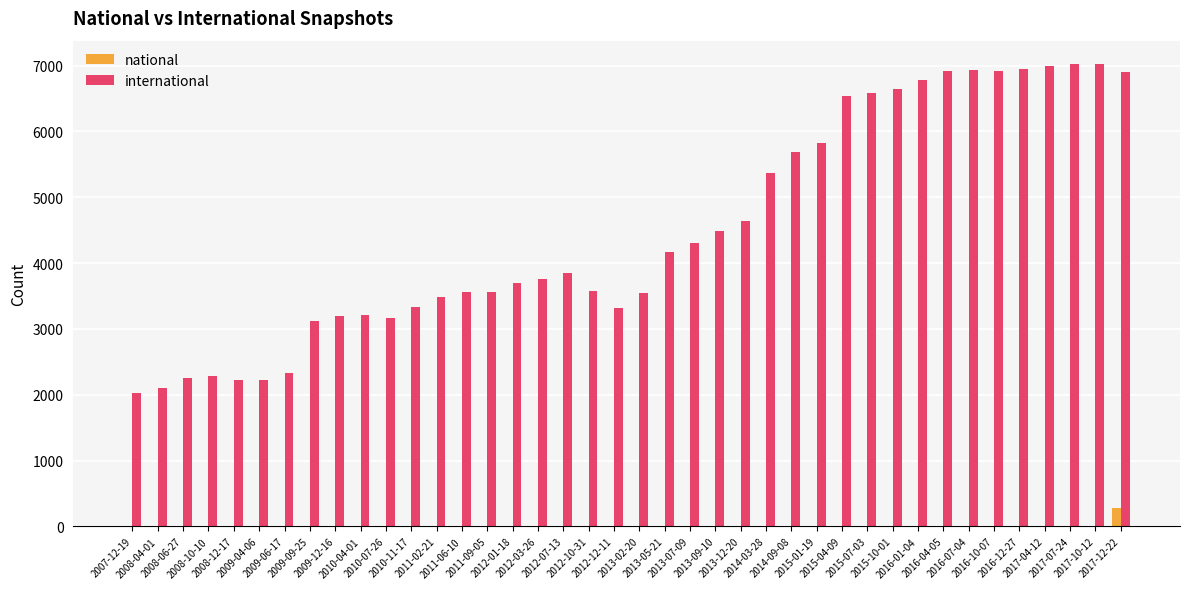

Which series has the largest total across all categories?

international